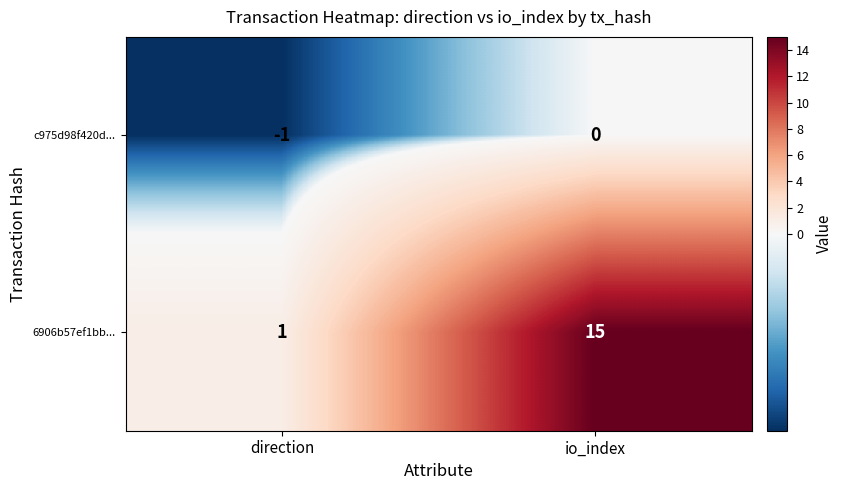

Which series has the largest total across all categories?

6906b57ef1bb...